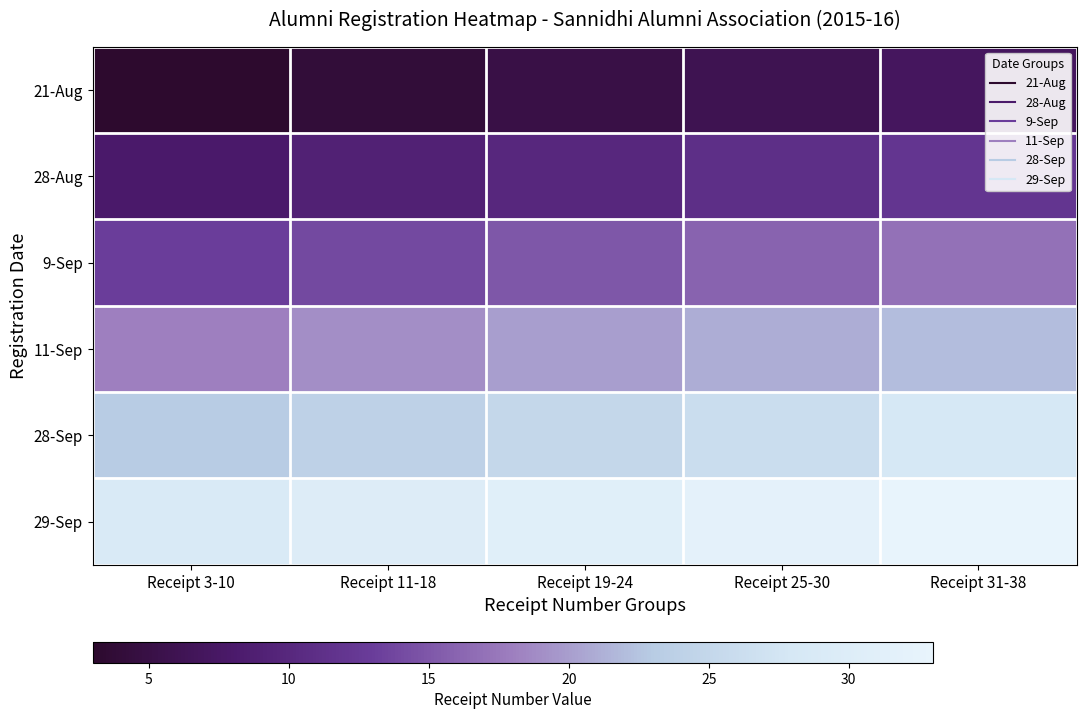

Reading right to left, what are all the values shown in this chart?

21-Aug: Receipt 31-38=0.1	Receipt 25-30=0.1	Receipt 19-24=0.1	Receipt 11-18=0.0	Receipt 3-10=0.0
28-Aug: Receipt 31-38=0.3	Receipt 25-30=0.3	Receipt 19-24=0.2	Receipt 11-18=0.2	Receipt 3-10=0.2
9-Sep: Receipt 31-38=0.5	Receipt 25-30=0.4	Receipt 19-24=0.4	Receipt 11-18=0.4	Receipt 3-10=0.3
11-Sep: Receipt 31-38=0.6	Receipt 25-30=0.6	Receipt 19-24=0.6	Receipt 11-18=0.5	Receipt 3-10=0.5
28-Sep: Receipt 31-38=0.8	Receipt 25-30=0.8	Receipt 19-24=0.7	Receipt 11-18=0.7	Receipt 3-10=0.7
29-Sep: Receipt 31-38=1.0	Receipt 25-30=1.0	Receipt 19-24=0.9	Receipt 11-18=0.9	Receipt 3-10=0.9